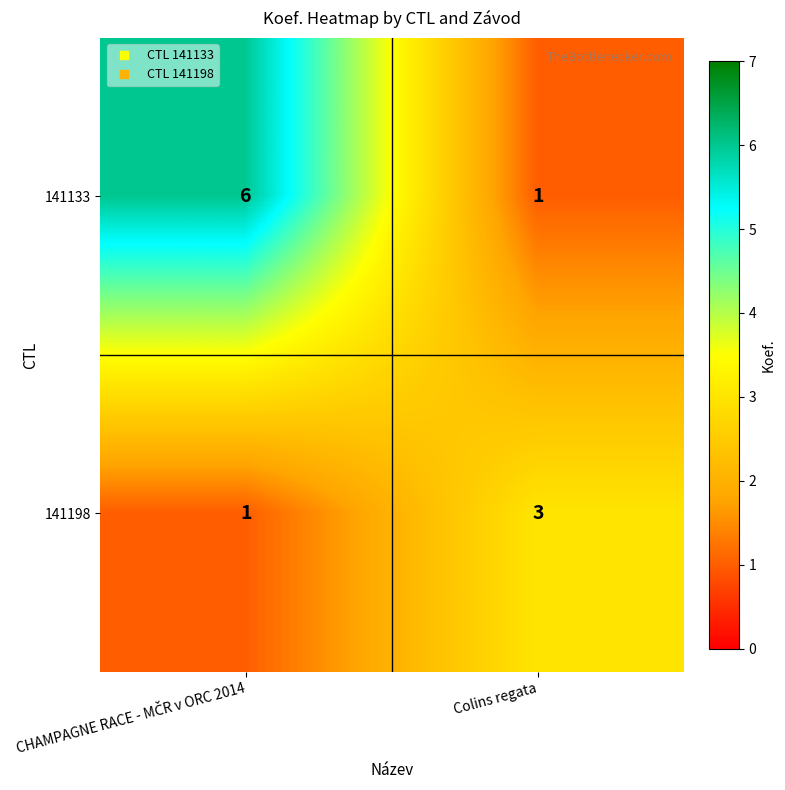

What is the sum of all 141198 values?

4